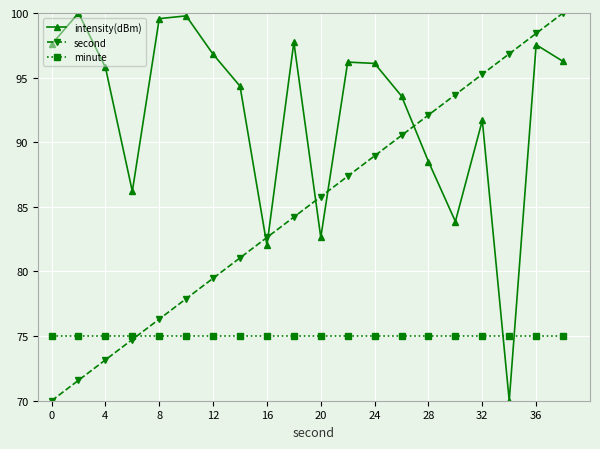

How many values in the second series exceed 85?

10